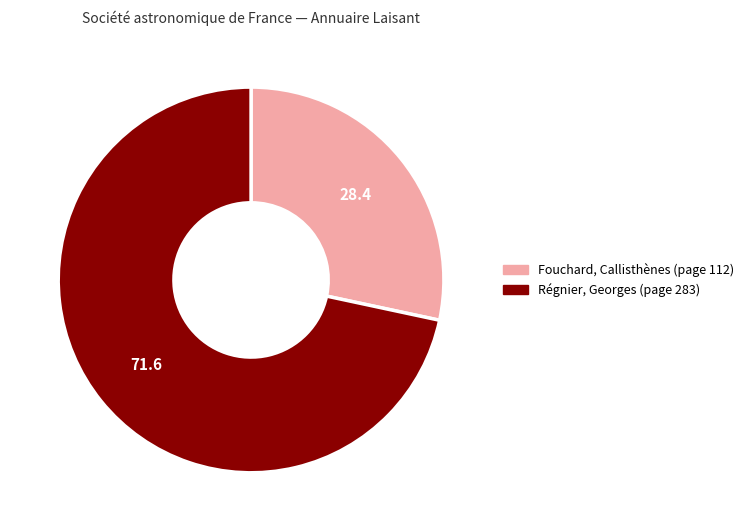

Count the number of slices in the pie.

2